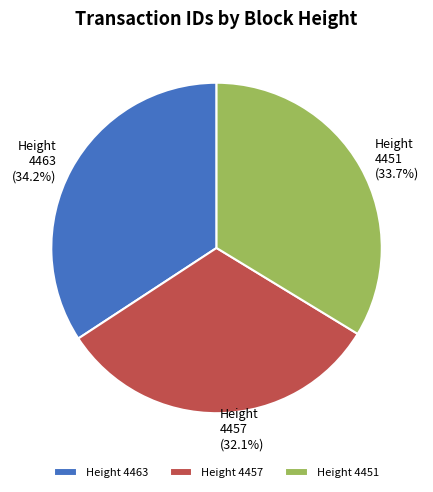

Rank the categories by value from lowest to highest.

4457, 4451, 4463